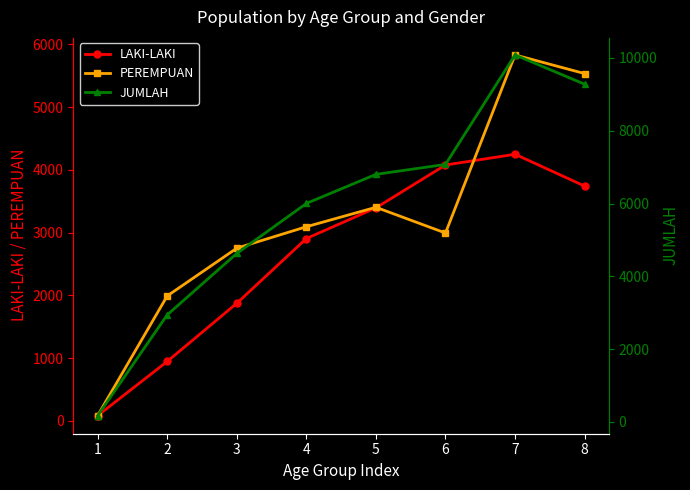

At which category does LAKI-LAKI reach its first local peak?

7